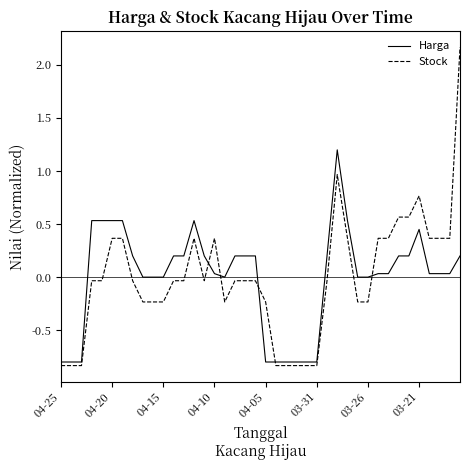

What is the difference between the maximum and minimum values in the Stock series?

3.0